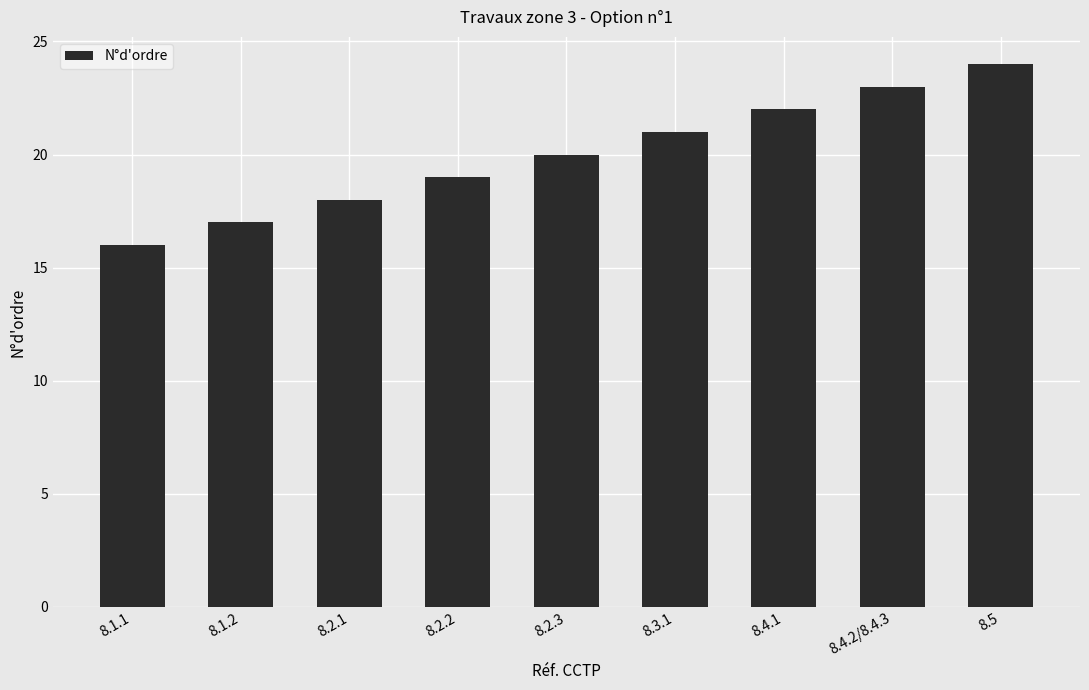

What is the sum of all values?

180